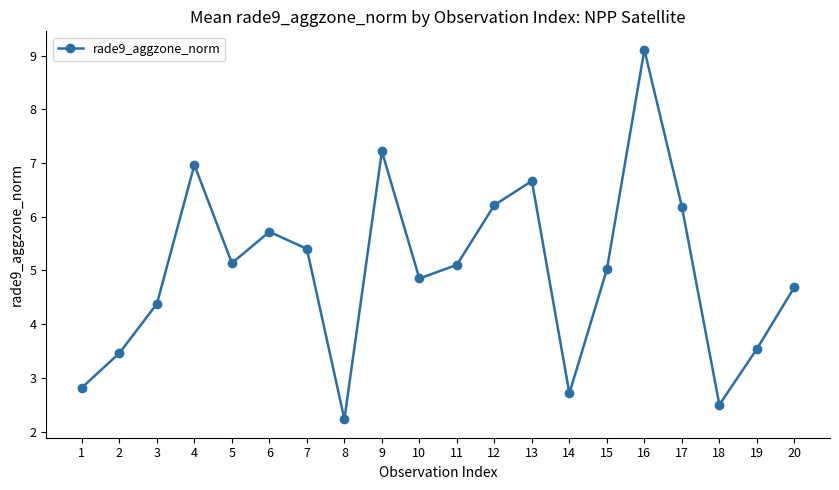

Which has a higher value, 20 or 3?

20